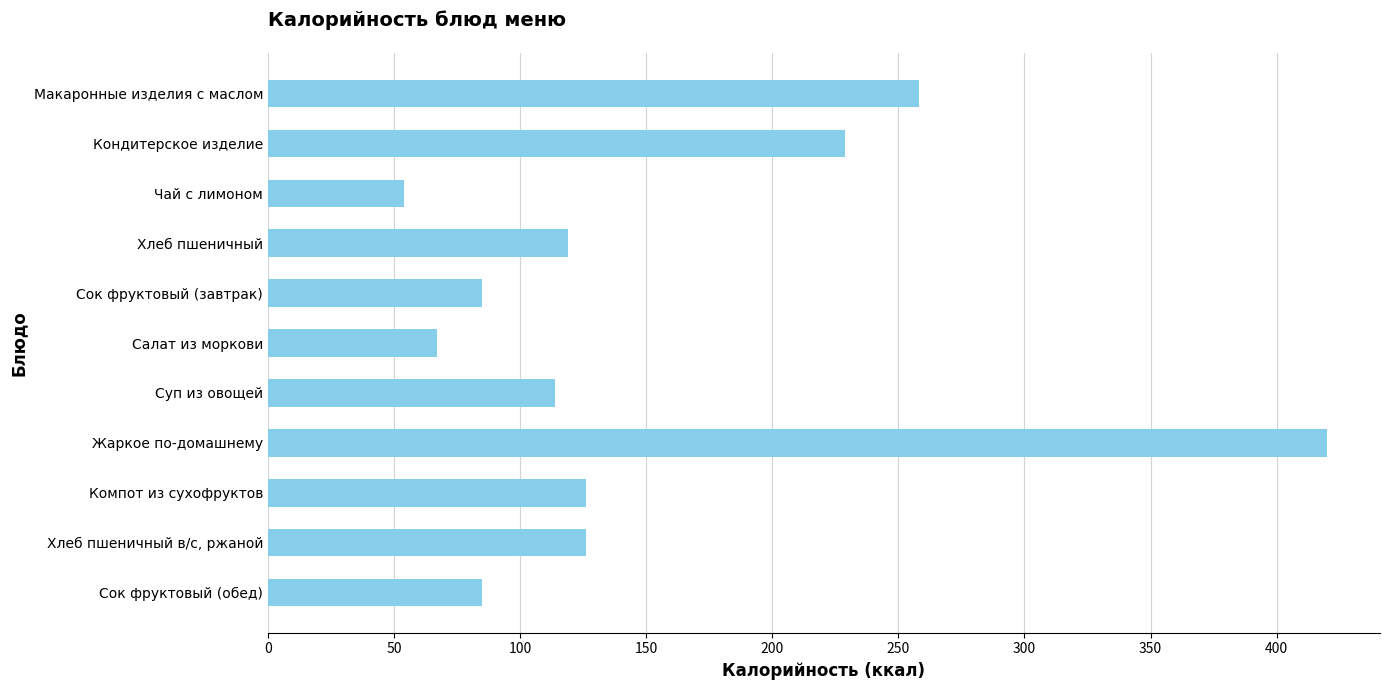

Reading top to bottom, list all the values displayed in this chart.

Макаронные изделия с маслом=258	Кондитерское изделие=229	Чай с лимоном=54	Хлеб пшеничный=119	Сок фруктовый (завтрак)=85	Салат из моркови=67	Суп из овощей=114	Жаркое по-домашнему=420	Компот из сухофруктов=126	Хлеб пшеничный в/с, ржаной=126	Сок фруктовый (обед)=85